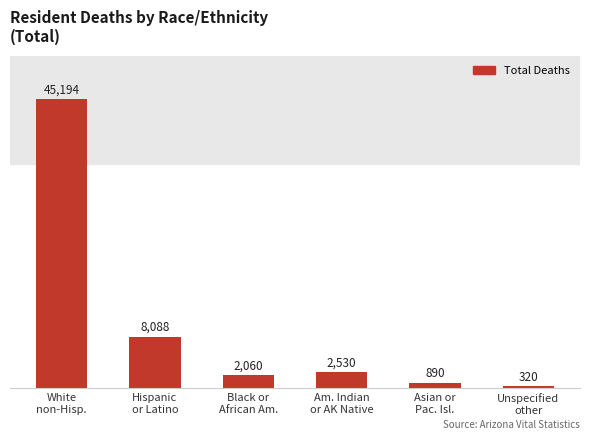

What is the change in value from White
non-Hisp. to Asian or
Pac. Isl.?

-44304